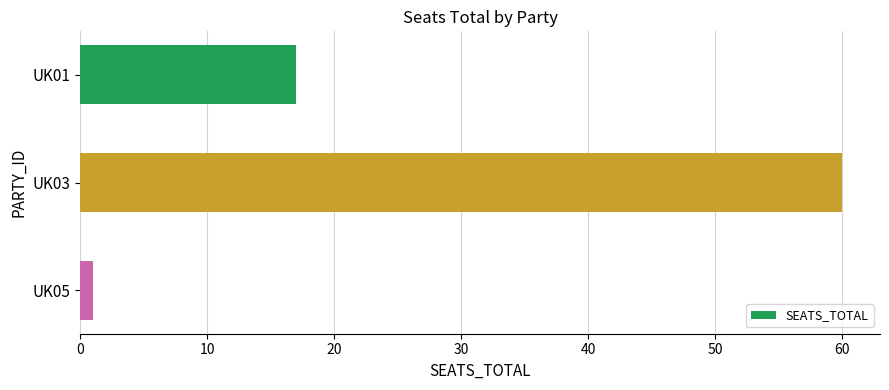

What is the difference between the maximum and minimum values?

59